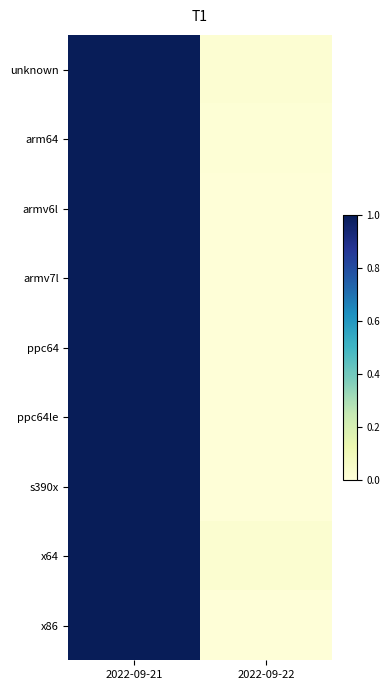

Reading right to left, extract all data points from this chart.

unknown: 2022-09-22=0.0	2022-09-21=1.0
arm64: 2022-09-22=0.0	2022-09-21=1.0
armv6l: 2022-09-22=0.0	2022-09-21=1.0
armv7l: 2022-09-22=0.0	2022-09-21=1.0
ppc64: 2022-09-22=0.0	2022-09-21=1.0
ppc64le: 2022-09-22=0.0	2022-09-21=1.0
s390x: 2022-09-22=0.0	2022-09-21=1.0
x64: 2022-09-22=0.0	2022-09-21=1.0
x86: 2022-09-22=0.0	2022-09-21=1.0